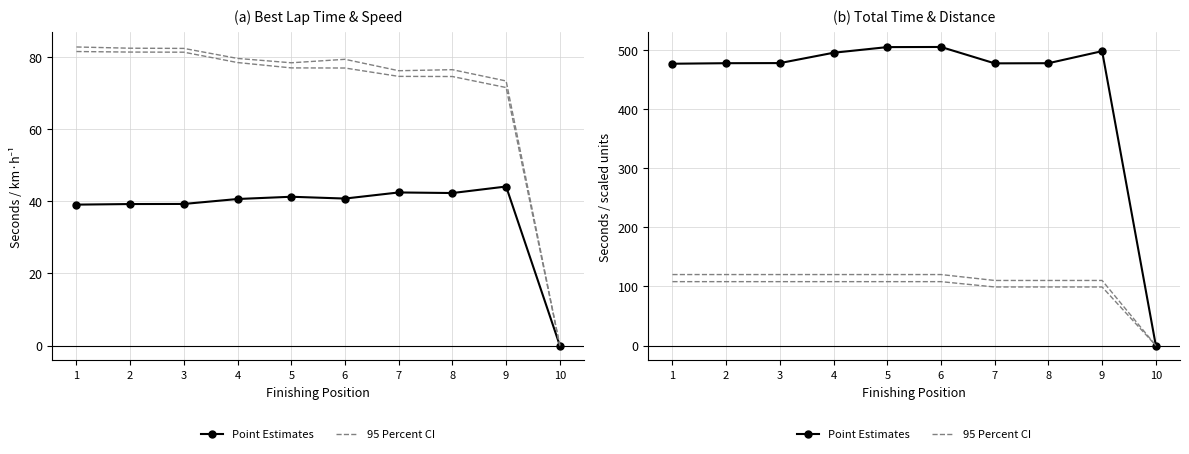

True or false: 95 Percent CI has more than 1 points higher than both neighbors.

False